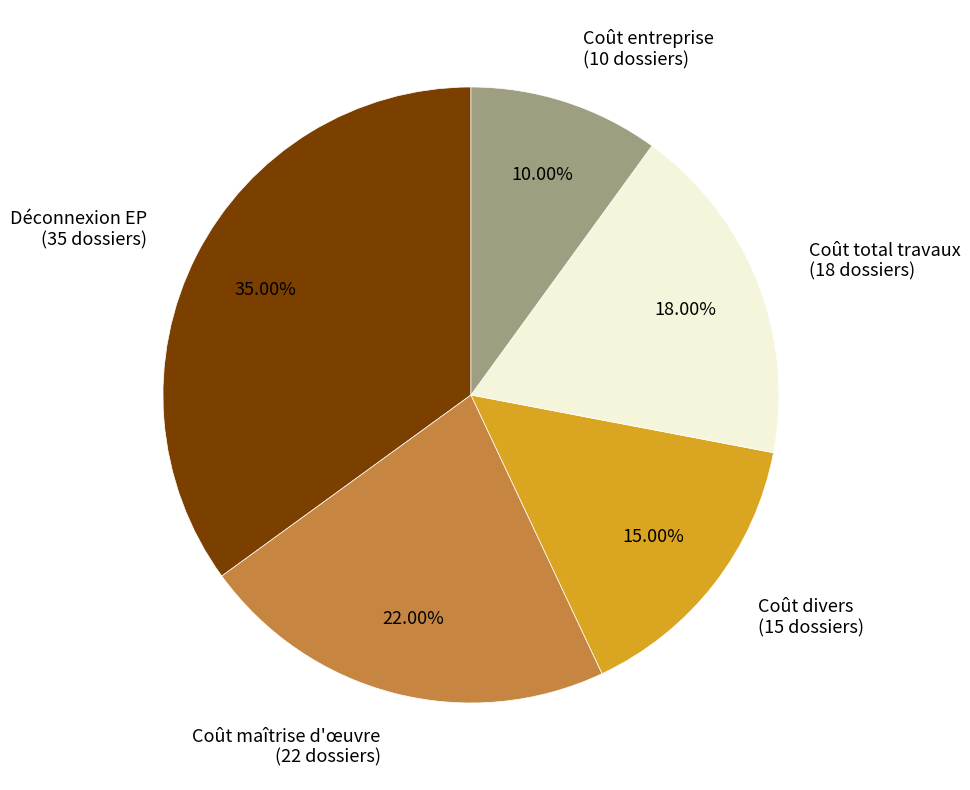

Which category has the smallest portion of the pie?

Coût entreprise